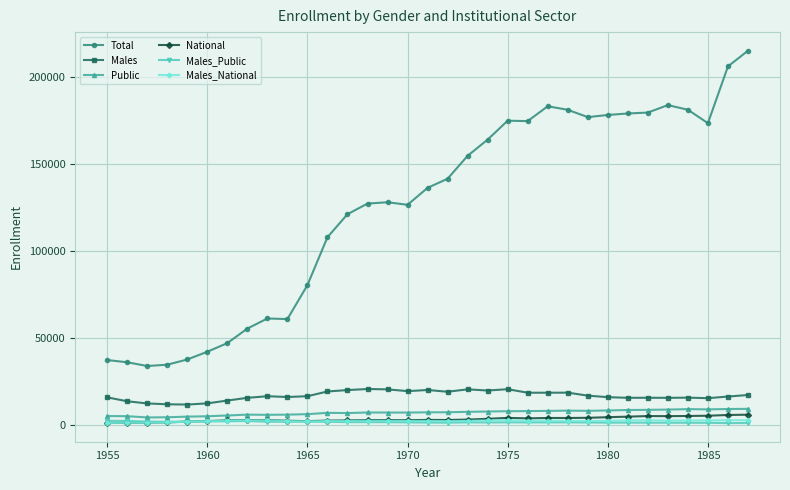

True or false: Public and Males cross at least once.

False